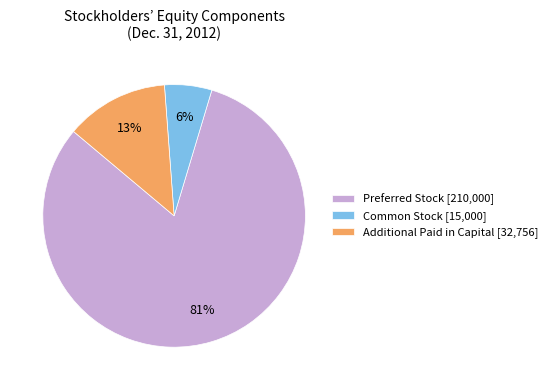

Between Common Stock [15,000] and Preferred Stock [210,000], which is larger?

Preferred Stock [210,000]